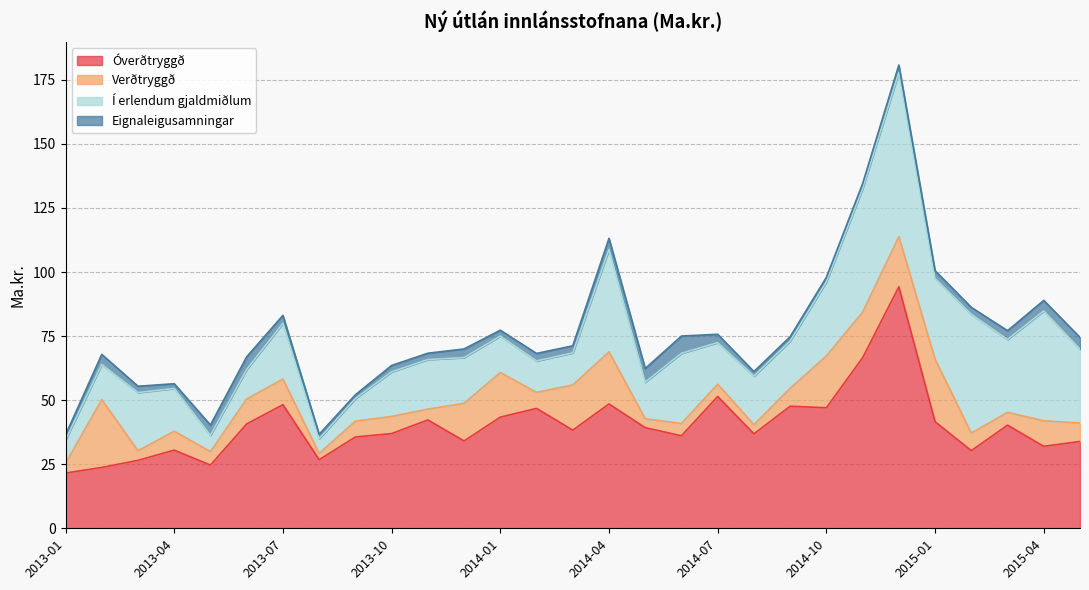

The Í erlendum gjaldmiðlum series shows 25.1 at 2014-05. True or false?

False